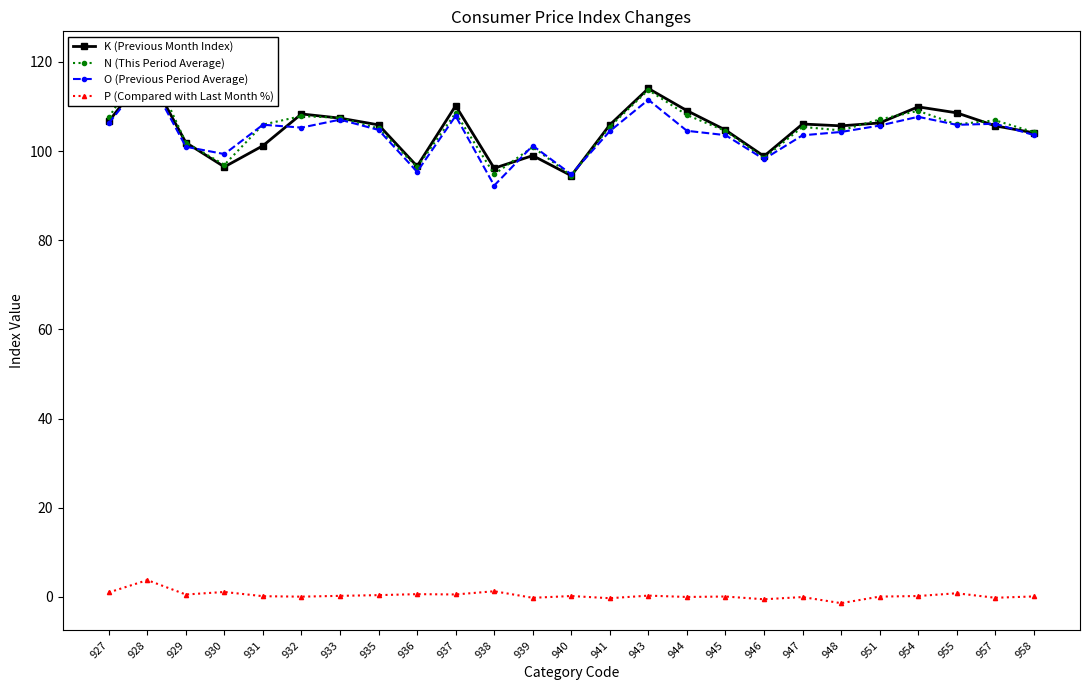

What is the difference between the O (Previous Period Average) values at 943 and 932?

6.2